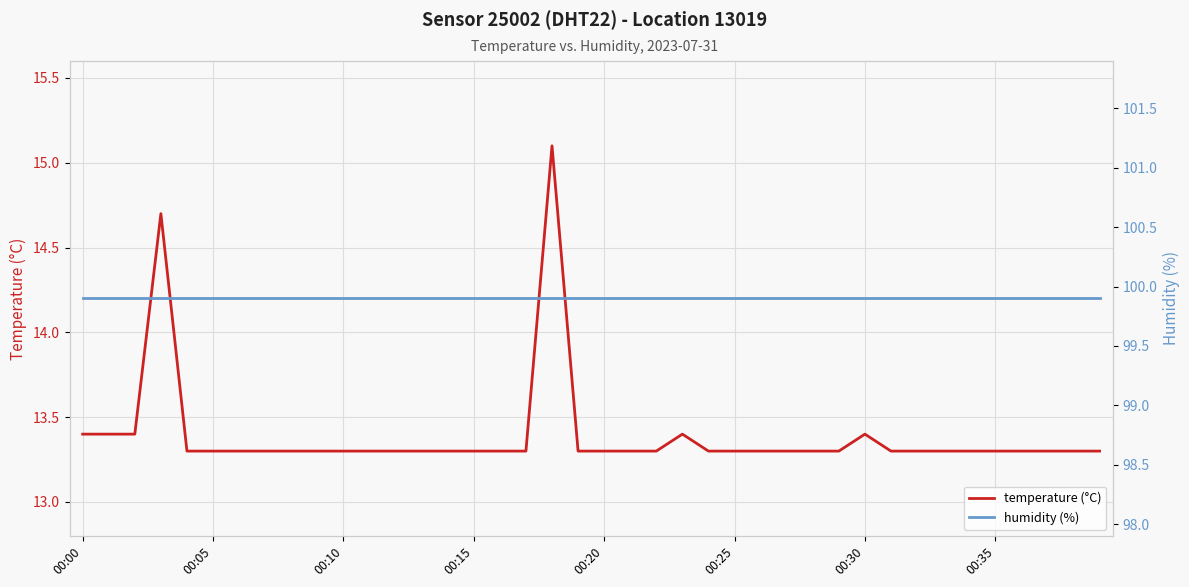

How many series are shown in this chart?

2